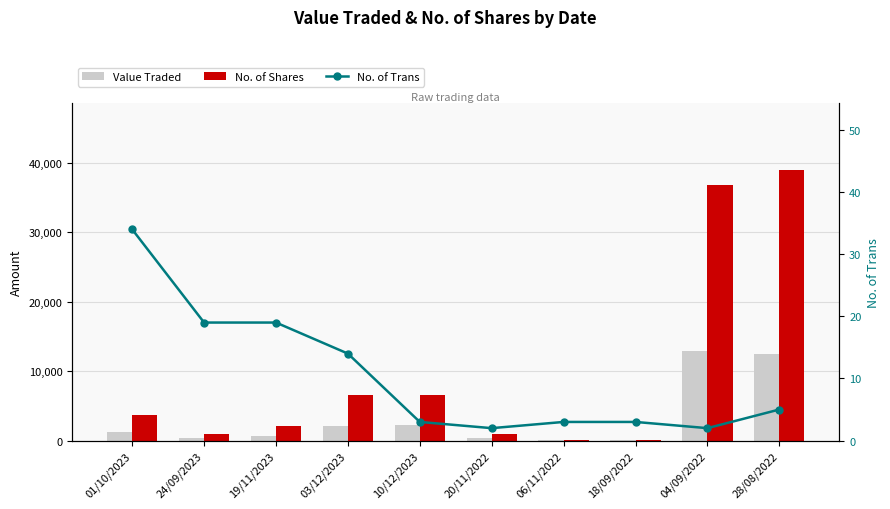

What is the sum of the No. of Trans values at 19/11/2023 and 04/09/2022?

21